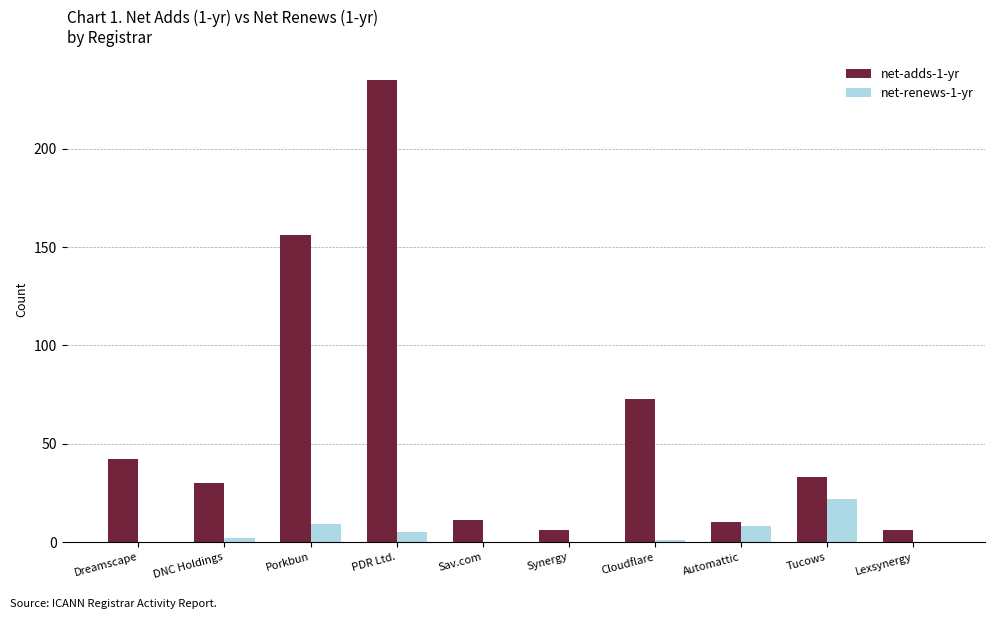

What is the total value across all series at Sav.com?

11